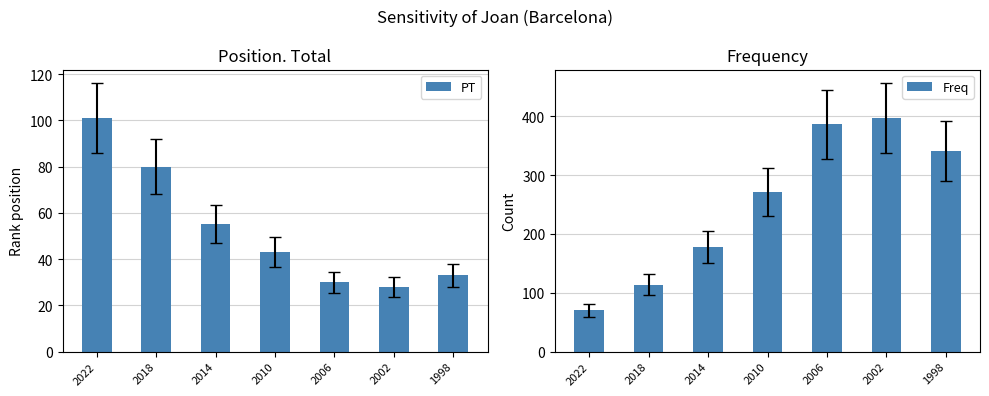

What is the smallest value displayed?

28